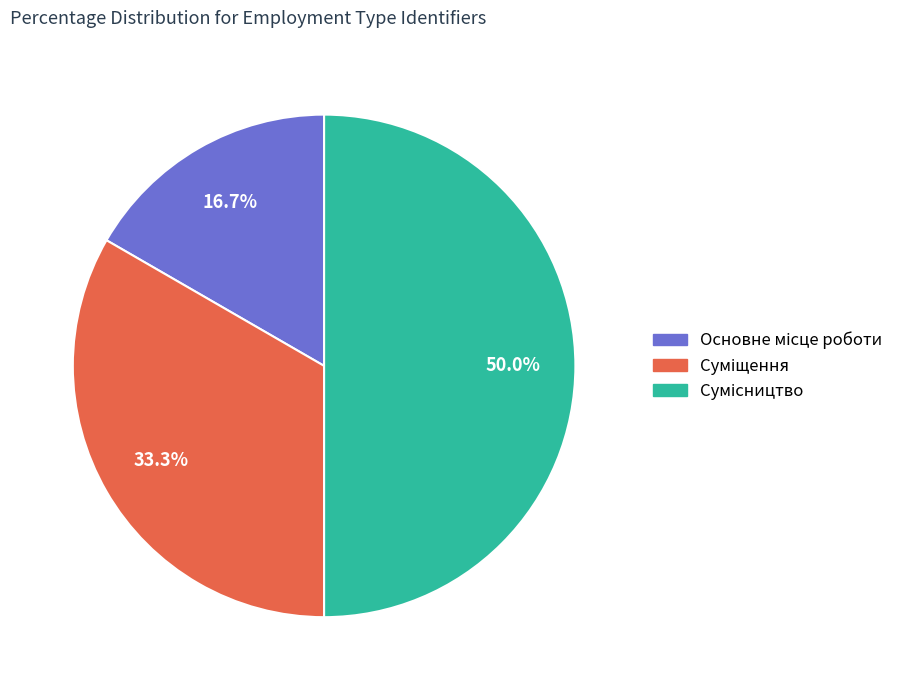

What percentage is the Основне місце роботи slice, to the nearest percent?

17%